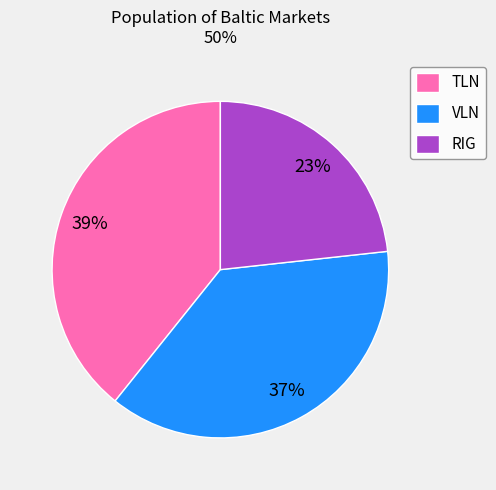

Is the sum of VLN and TLN greater than half?

Yes